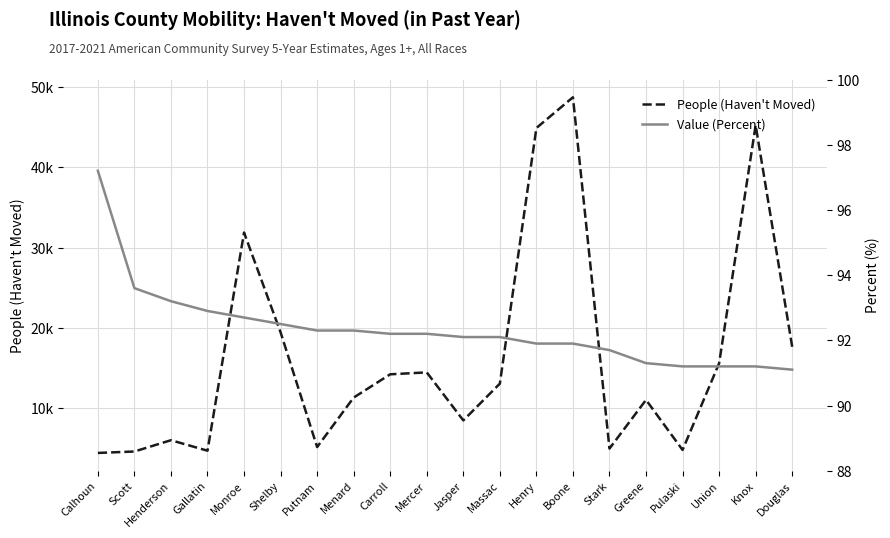

True or false: People (Haven't Moved) and Value (Percent) cross at least once.

False